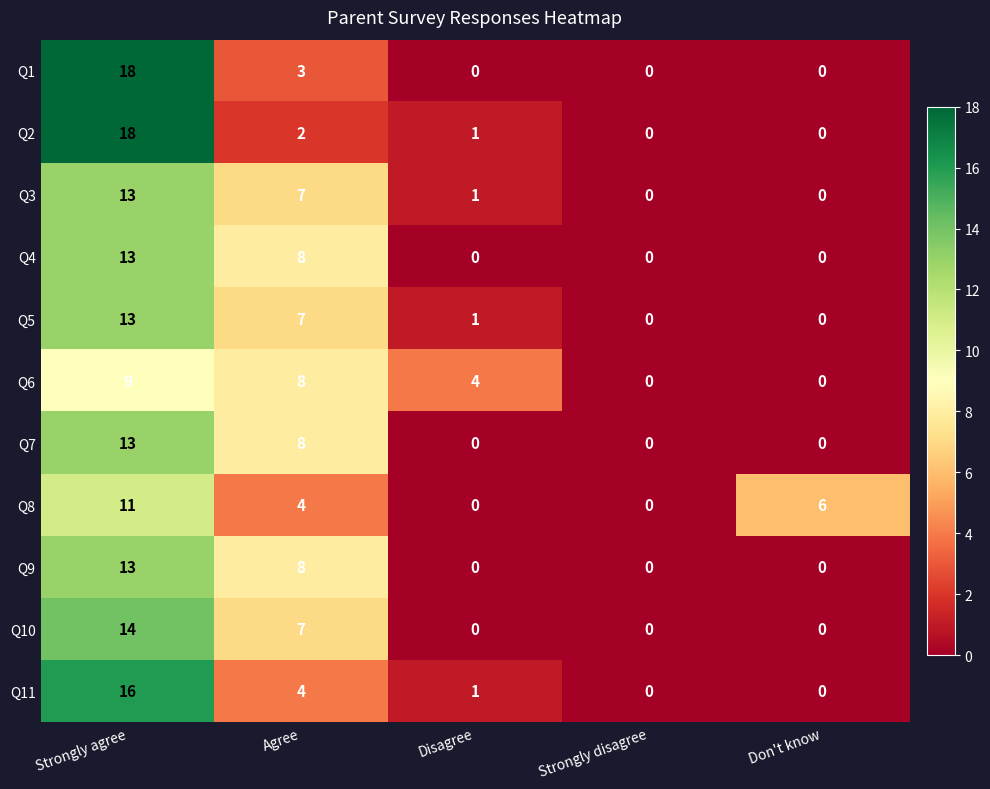

What is the maximum value for Q9?

13